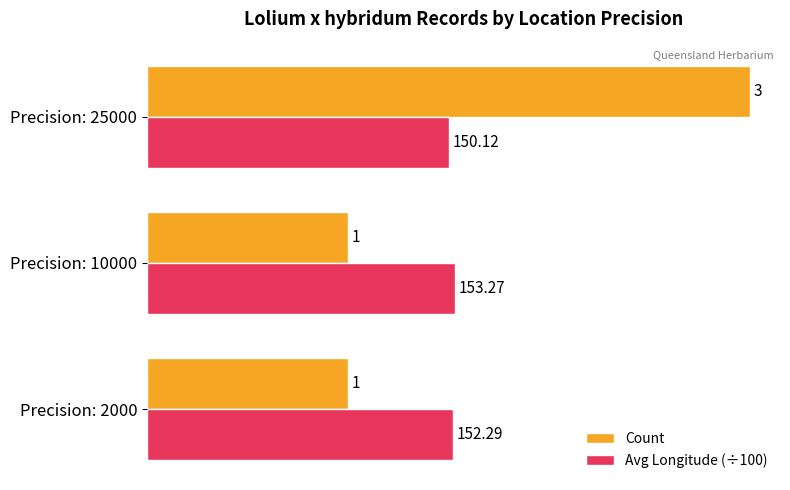

At which category is the sum across all series the highest?

Precision: 25000